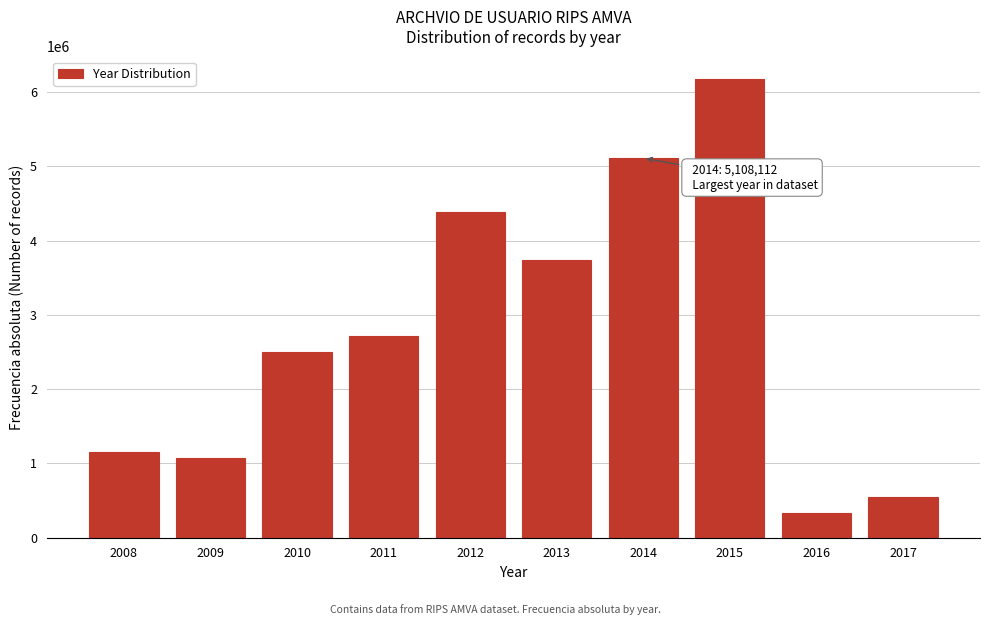

Reading left to right, extract all data points from this chart.

2008=1159272	2009=1075908	2010=2494338	2011=2708236	2012=4383161	2013=3740334	2014=5108112	2015=6168460	2016=326833	2017=549684